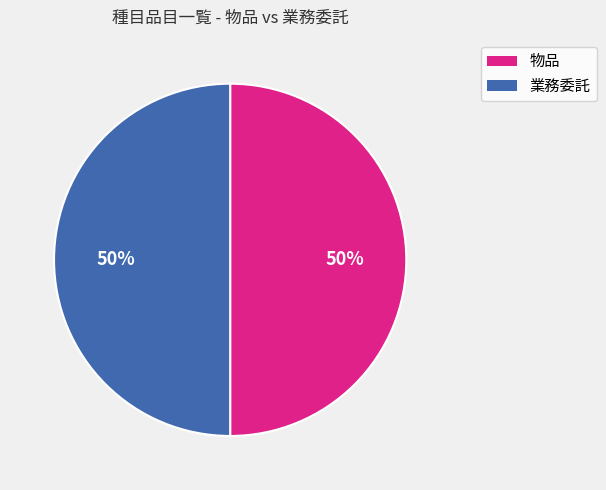

Count the number of slices in the pie.

2